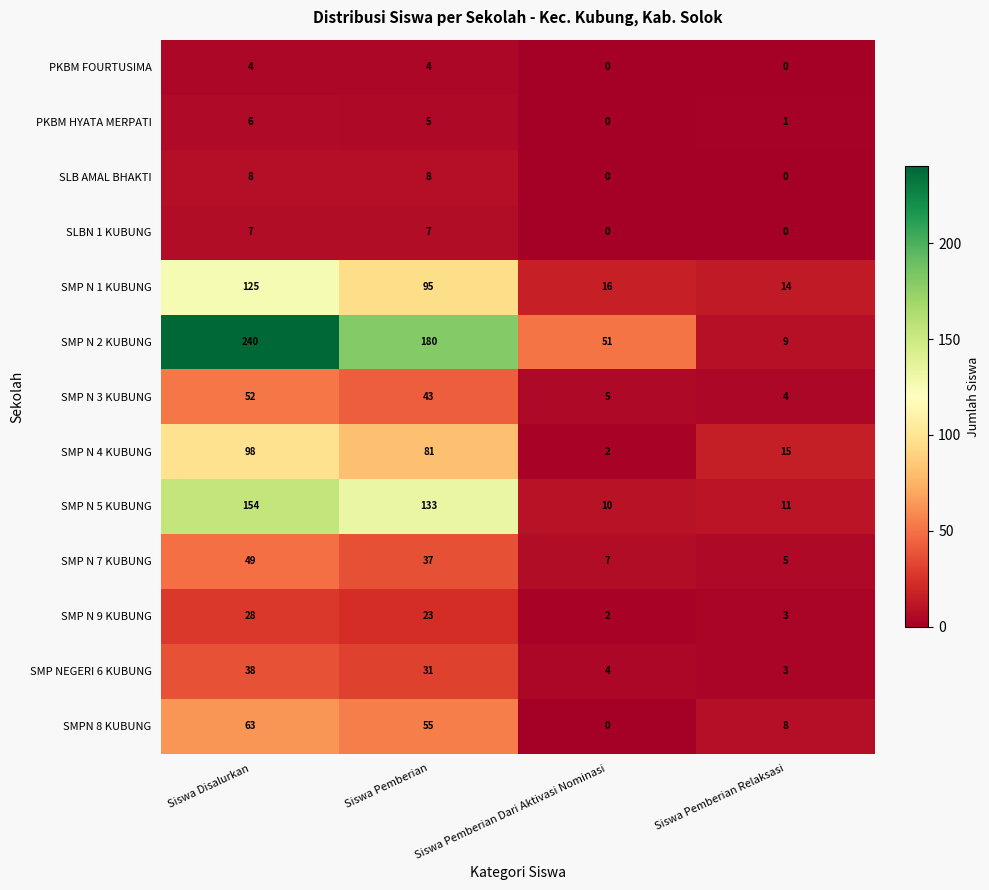

What is the difference between the second highest and second lowest values in the SMP N 2 KUBUNG series?

129